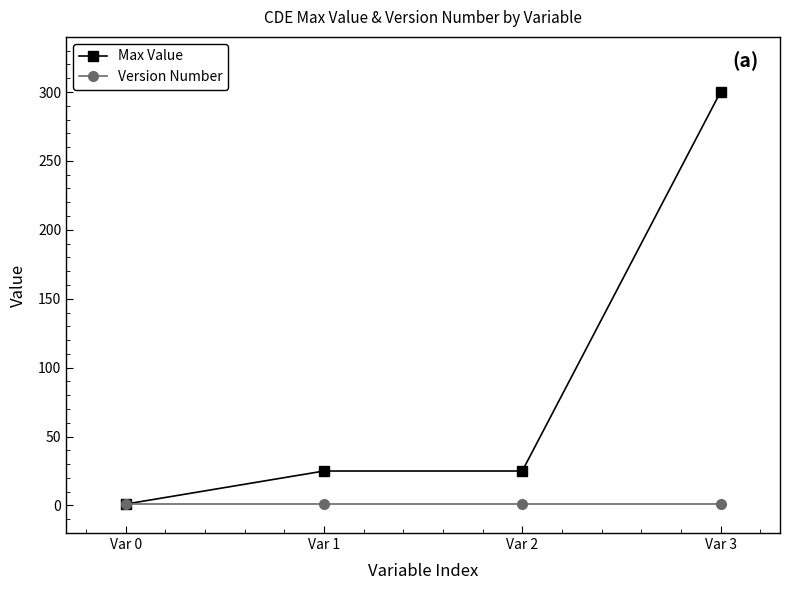

Which series has the largest total across all categories?

Max Value